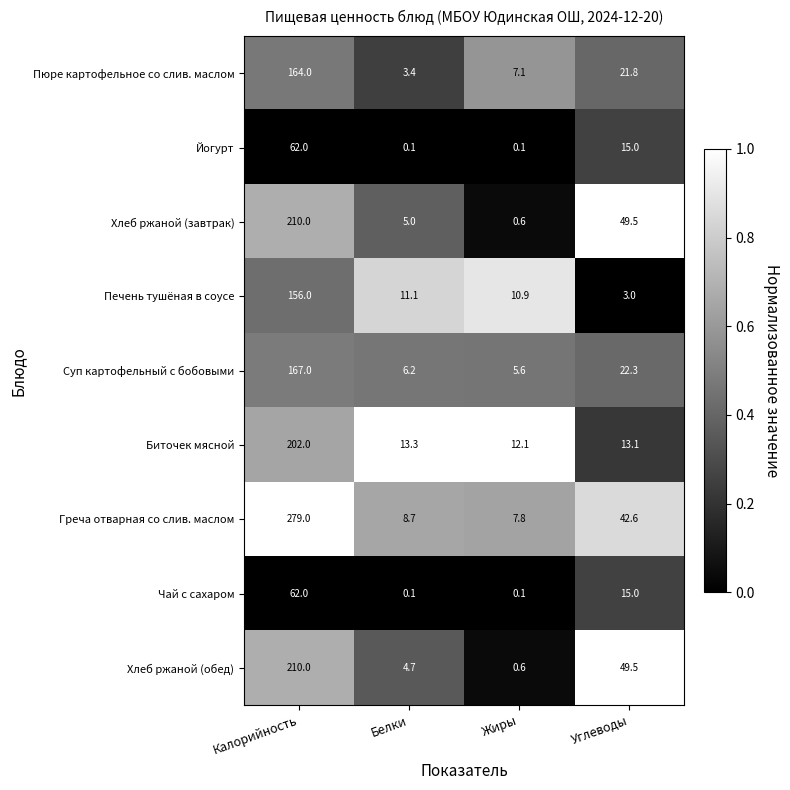

What is the lowest value of the Биточек мясной series?

12.1